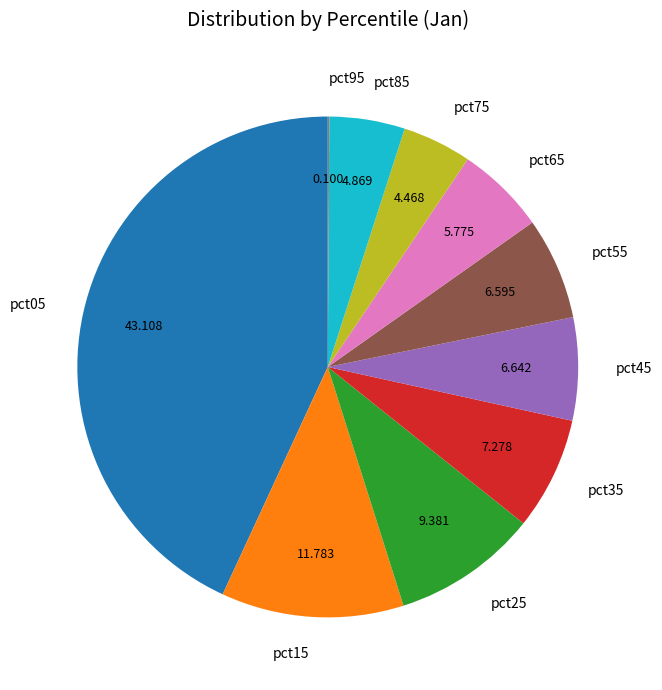

Is there a majority slice in this chart?

No